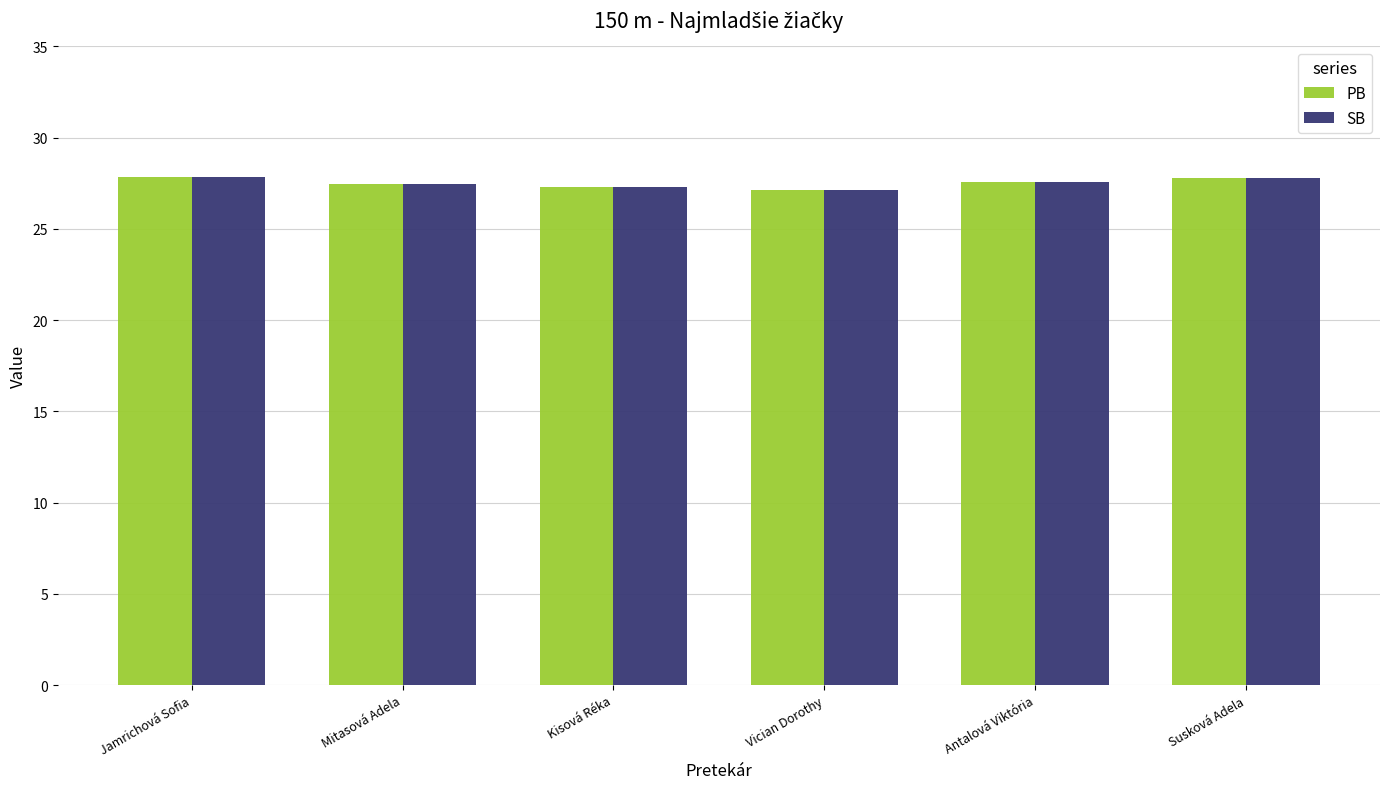

Is the value of PB at Jamrichová Sofia greater than the value of SB at Vician Dorothy?

Yes